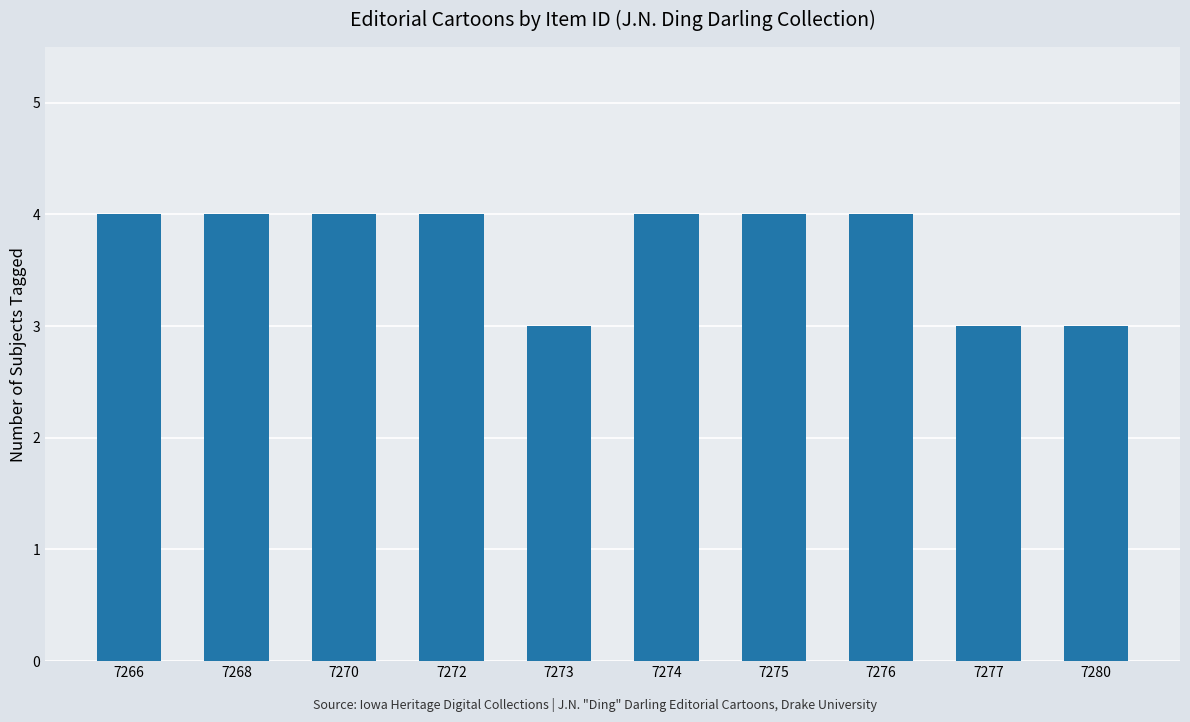

How many values are between 3 and 4?

10